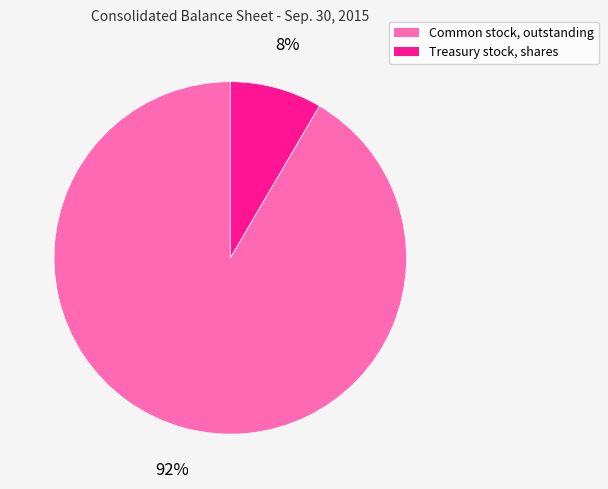

Do Common stock, outstanding and Treasury stock, shares together represent more than half of the pie?

Yes